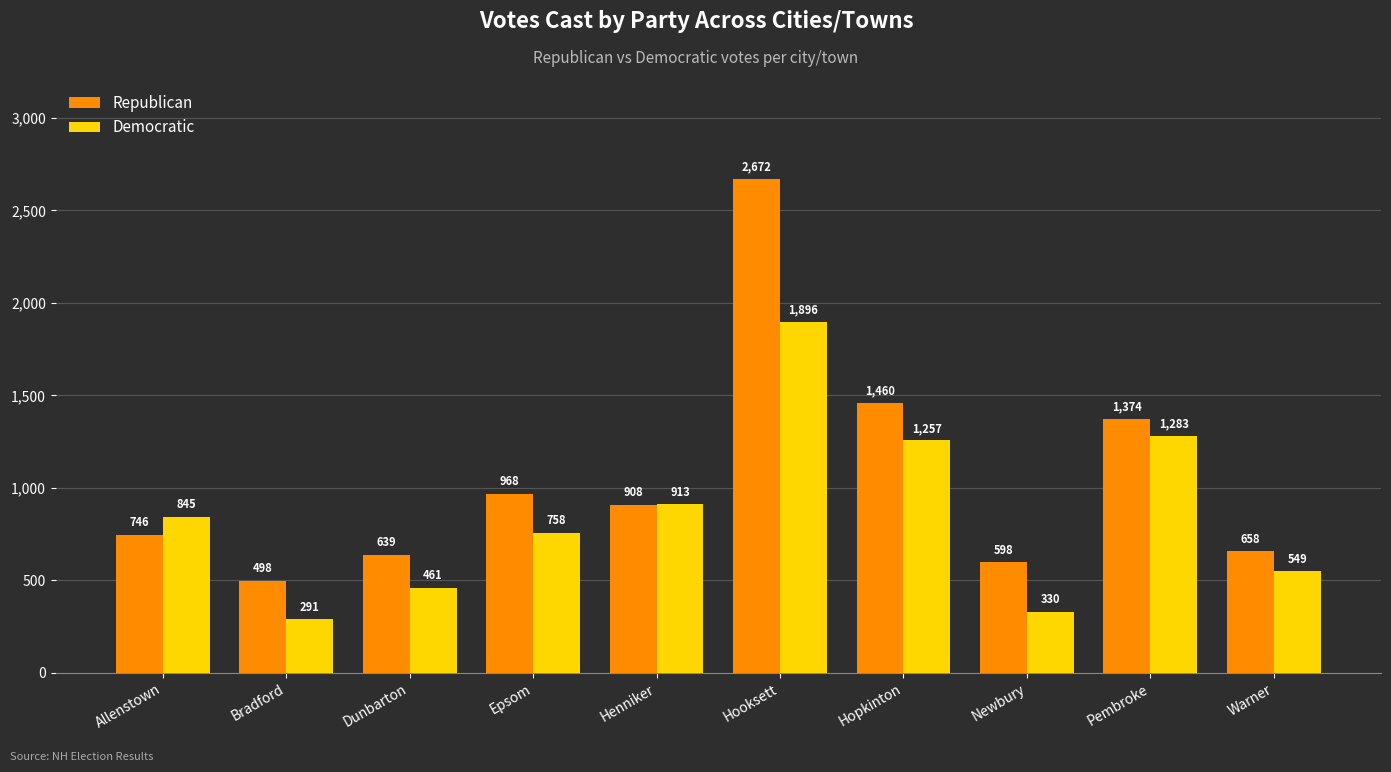

Does the chart contain any negative values?

No